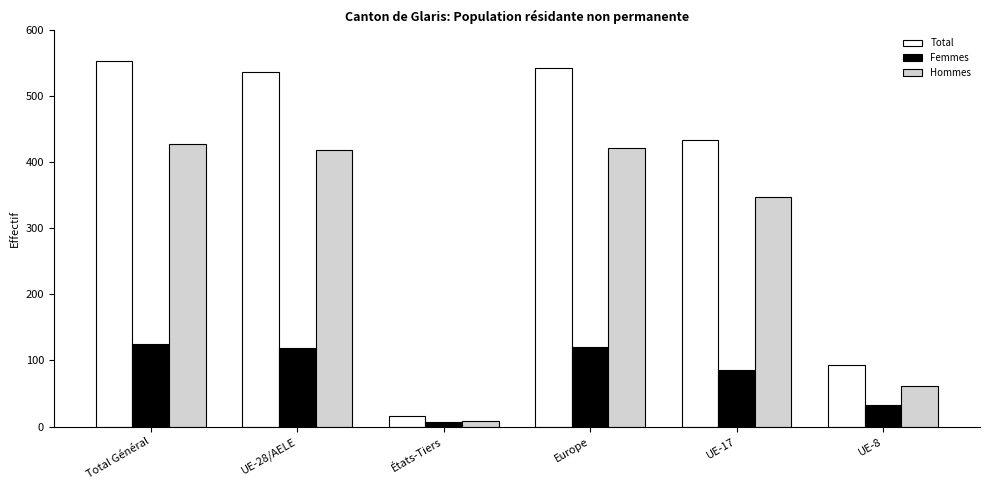

Reading left to right, what are all the values shown in this chart?

Total: 552	536	16	542	433	93
Femmes: 125	118	7	121	86	32
Hommes: 427	418	9	421	347	61